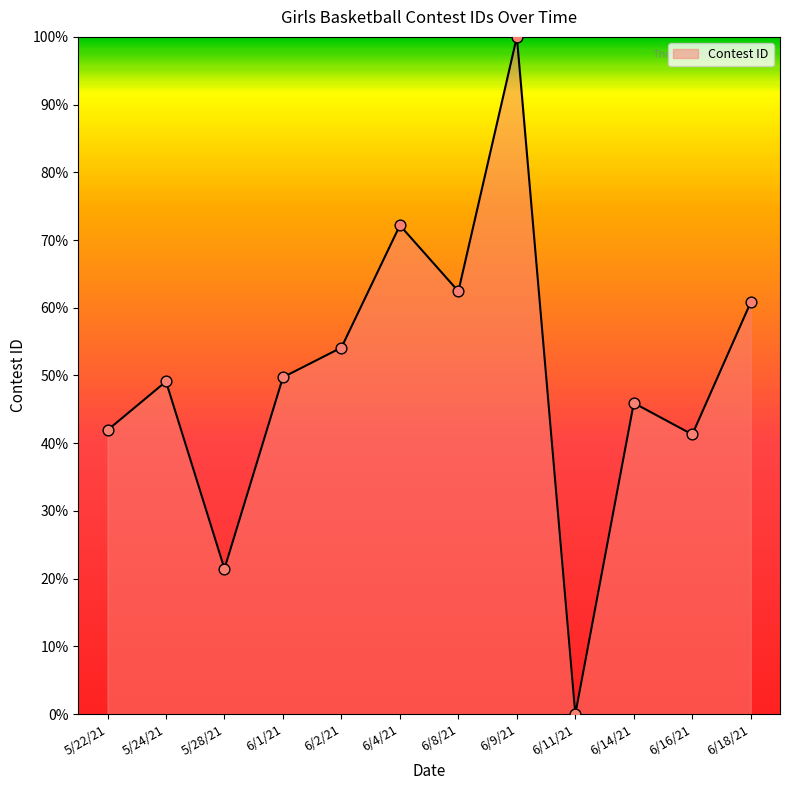

Which has a higher value, 6/1/21 or 5/28/21?

6/1/21